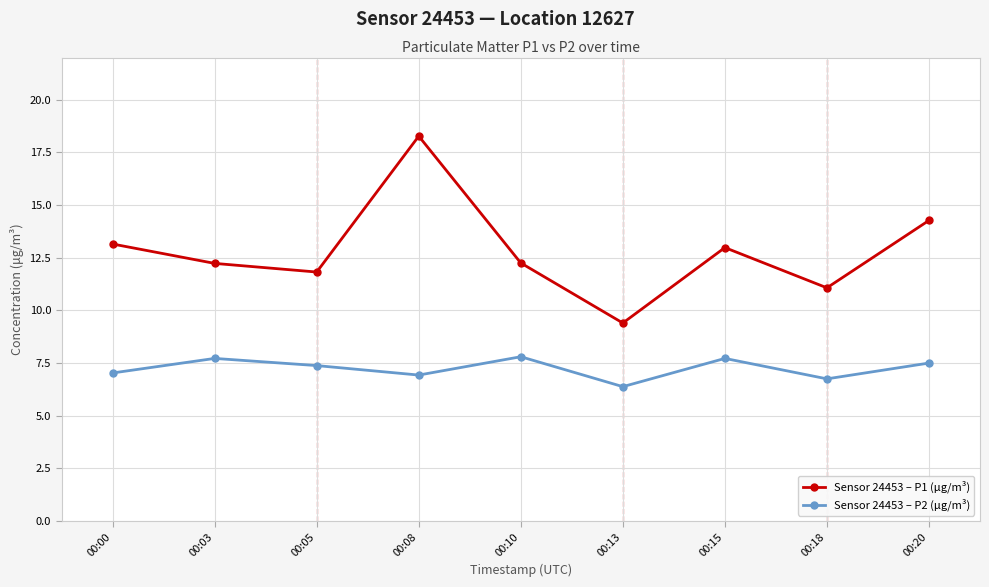

What is the sum of the Sensor 24453 – P2 (μg/m³) values at 00:20 and 00:03?

15.2